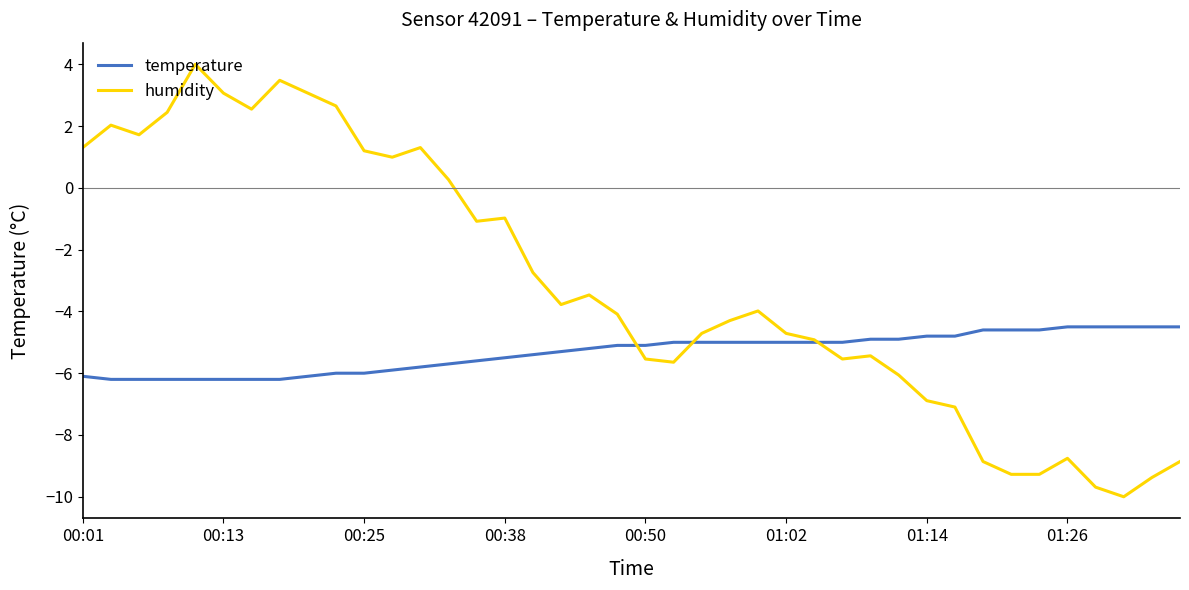

Which series has the widest spread of values?

humidity